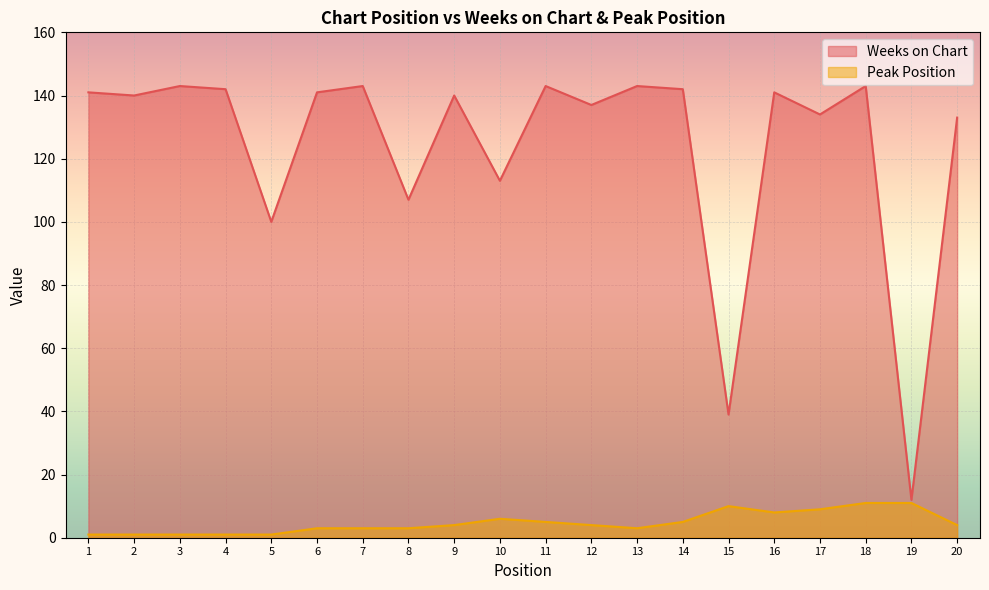

Where is the first local maximum for Peak Position?

10